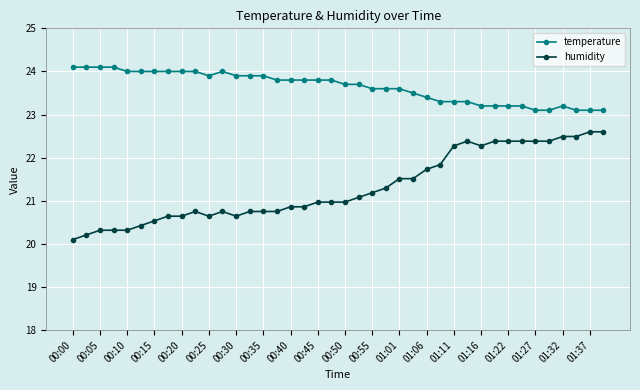

What is the value of the humidity point at the 7th from the left?

20.5